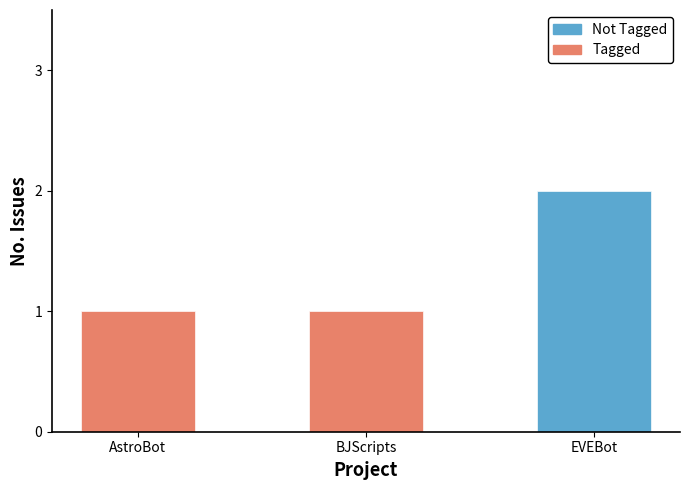

What is the label of the 1st bar from the left?

AstroBot